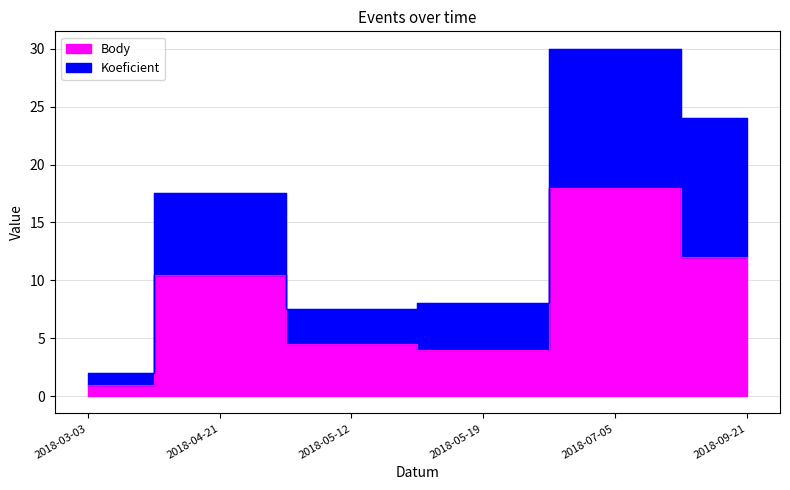

Where is Body nearest to the value 9?

2018-04-21